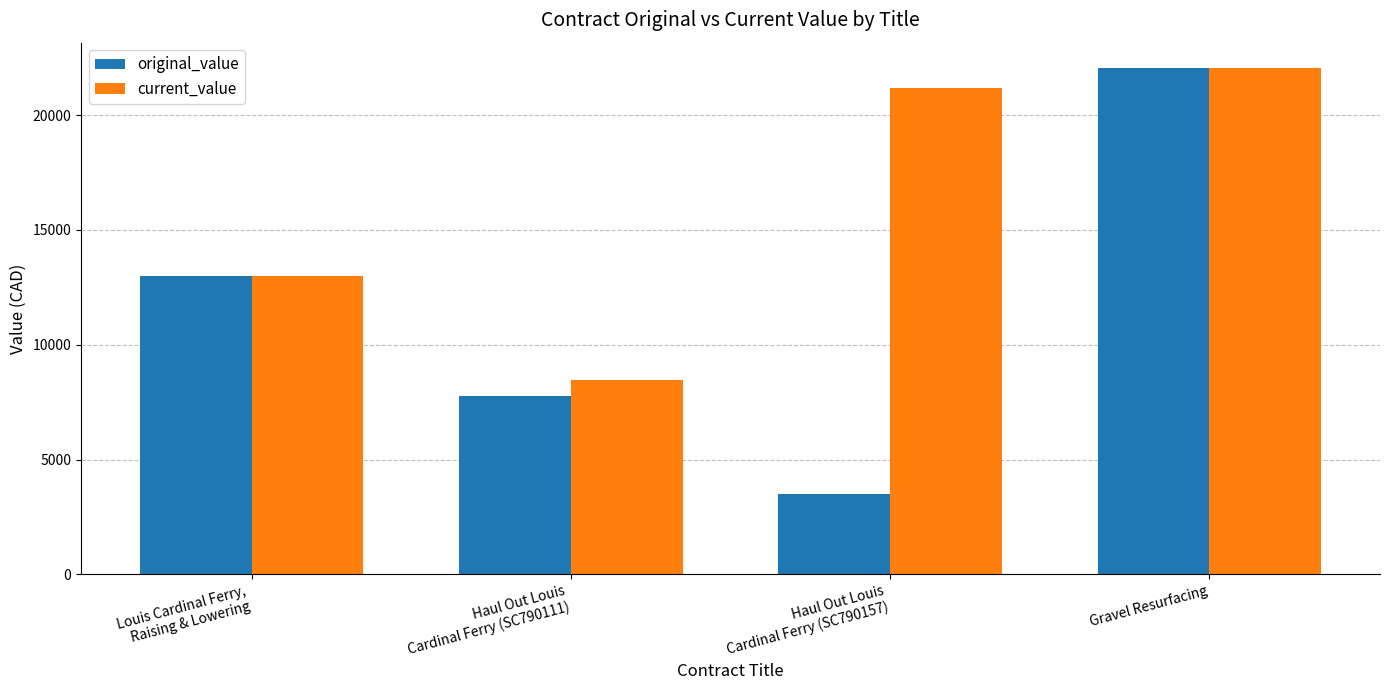

Rank the series at Haul Out Louis
Cardinal Ferry (SC790111) from highest to lowest value.

current_value, original_value